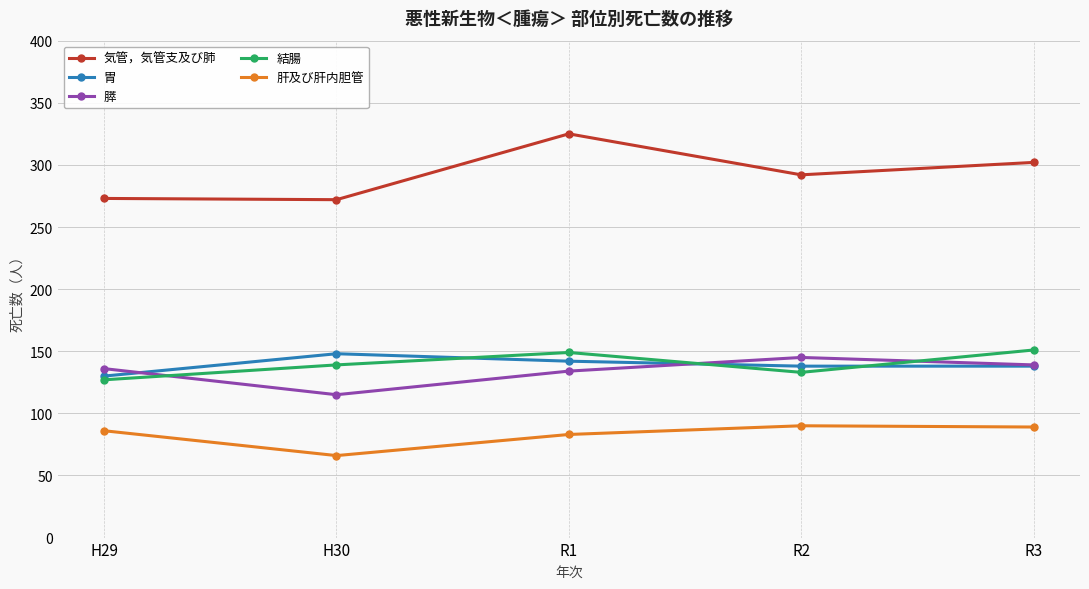

Read the 気管，気管支及び肺 value at R2.

292